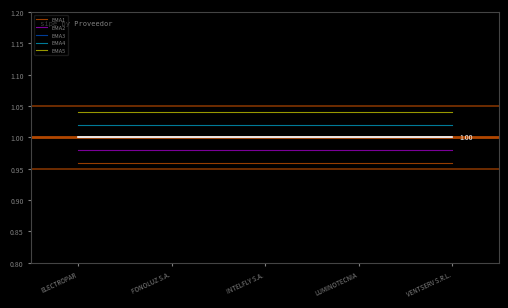

True or false: EMA4 and EMA5 cross at least once.

False